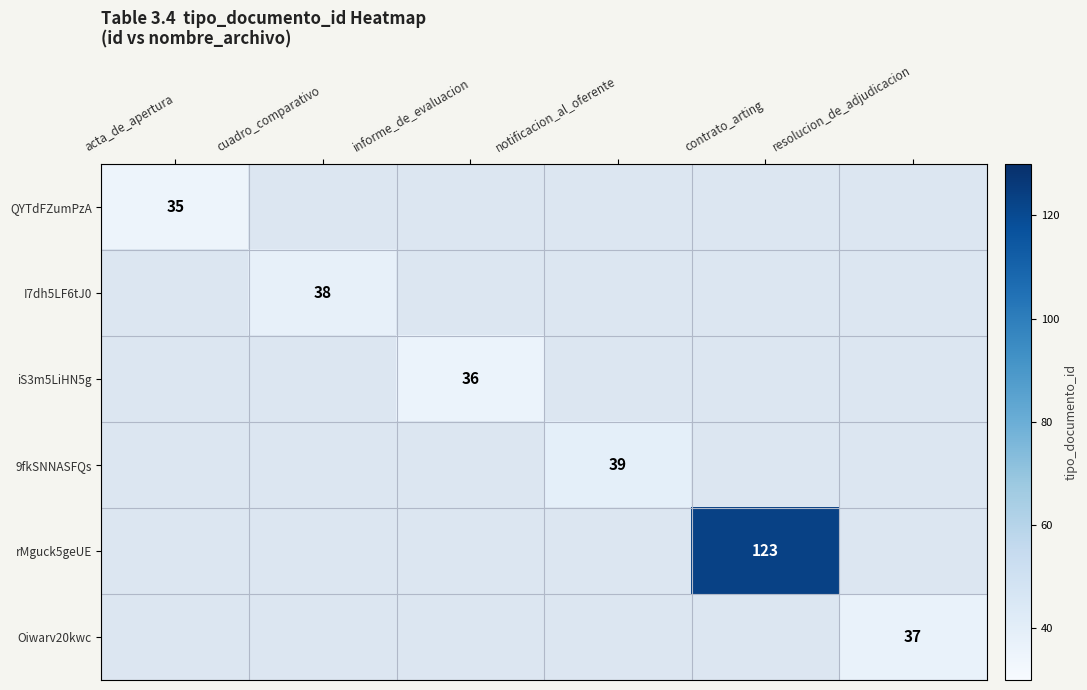

The Oiwarv20kwc series shows 37 at resolucion_de_adjudicacion. True or false?

True